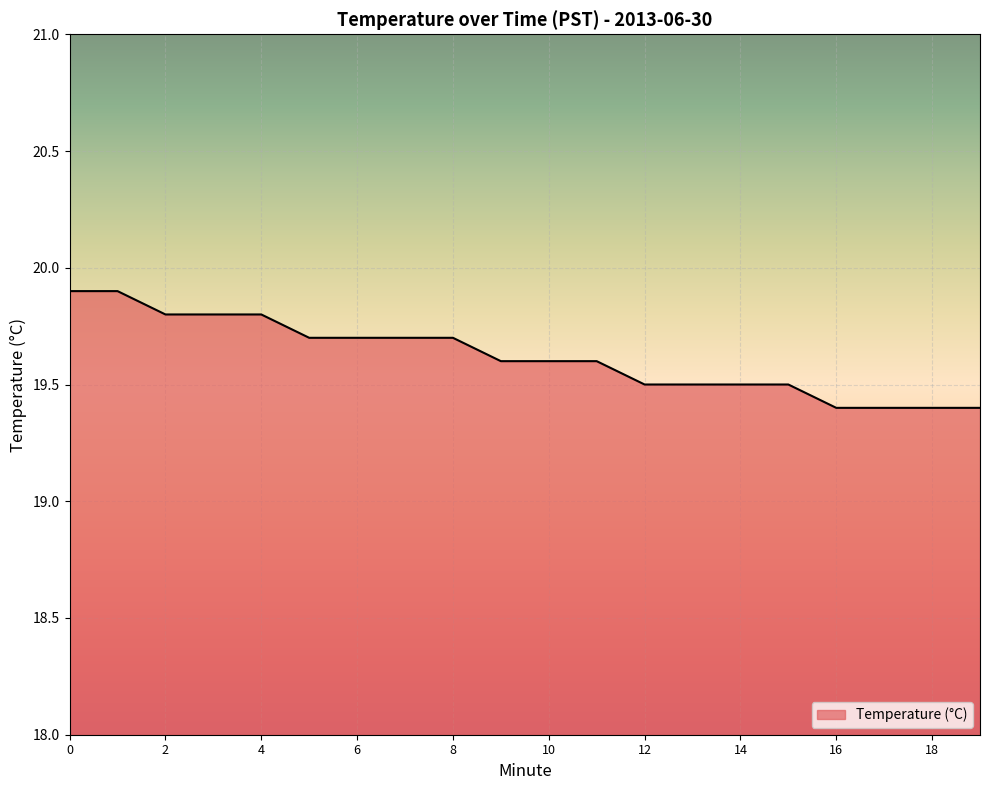

What is the greatest value displayed?

19.9